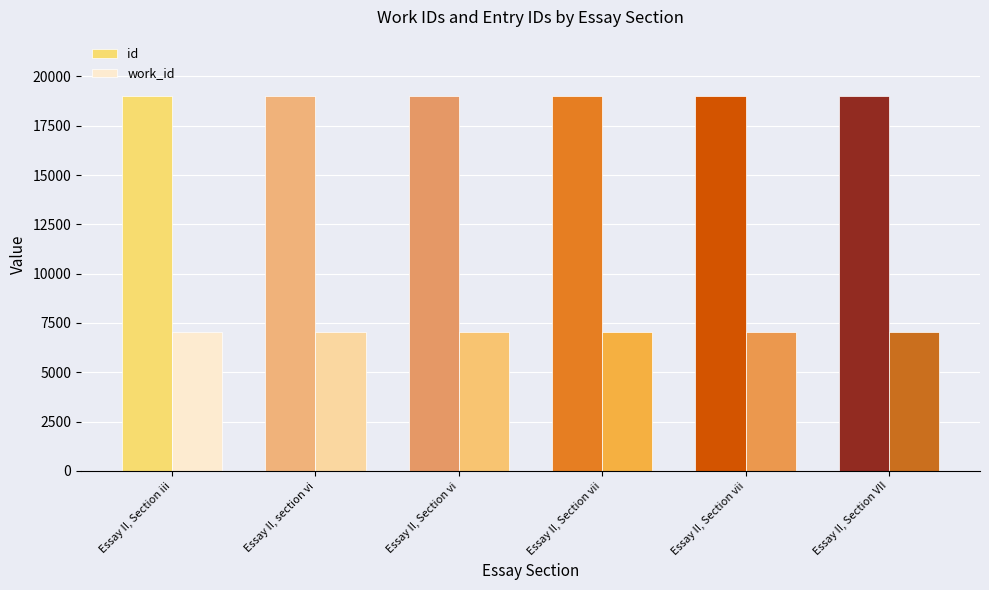

At which label is work_id closest to 7033?

Essay II, Section iii